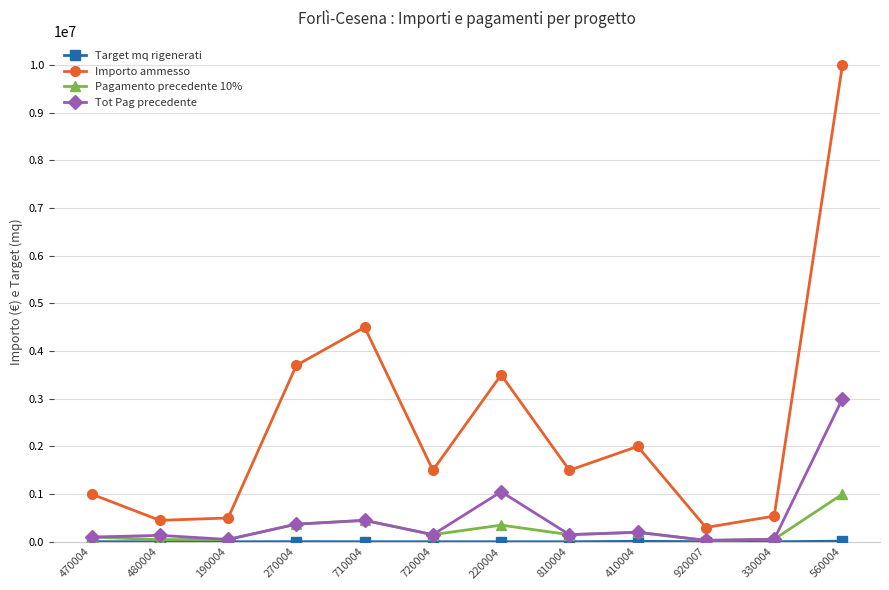

How many lines are shown in the chart?

4